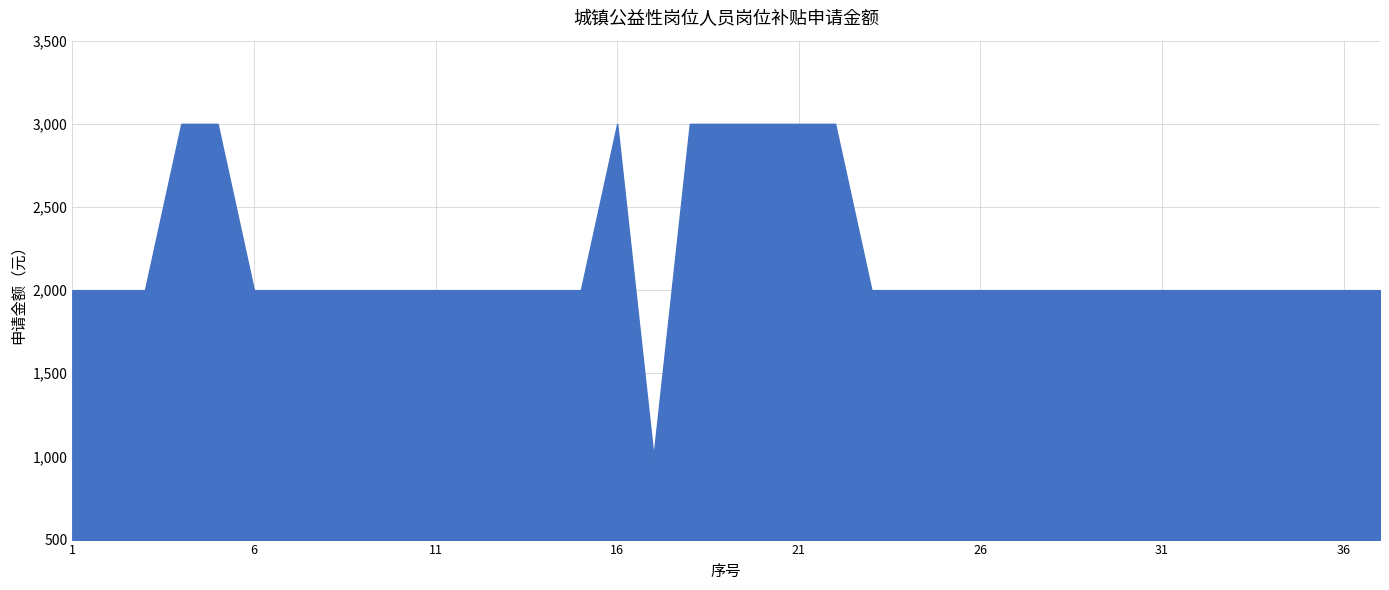

List the labels in order of value, smallest first.

17, 1, 2, 3, 6, 7, 8, 9, 10, 11, 12, 13, 14, 15, 23, 24, 25, 26, 27, 28, 29, 30, 31, 32, 33, 34, 35, 36, 37, 4, 5, 16, 18, 19, 20, 21, 22